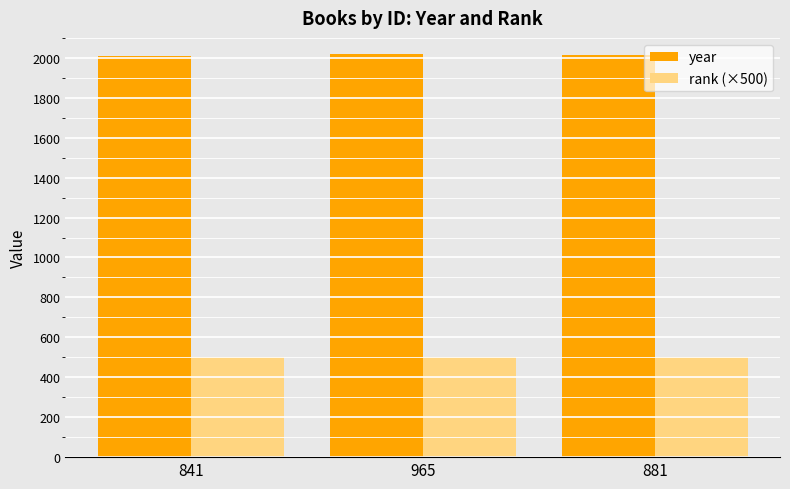

How many groups of bars are there?

3